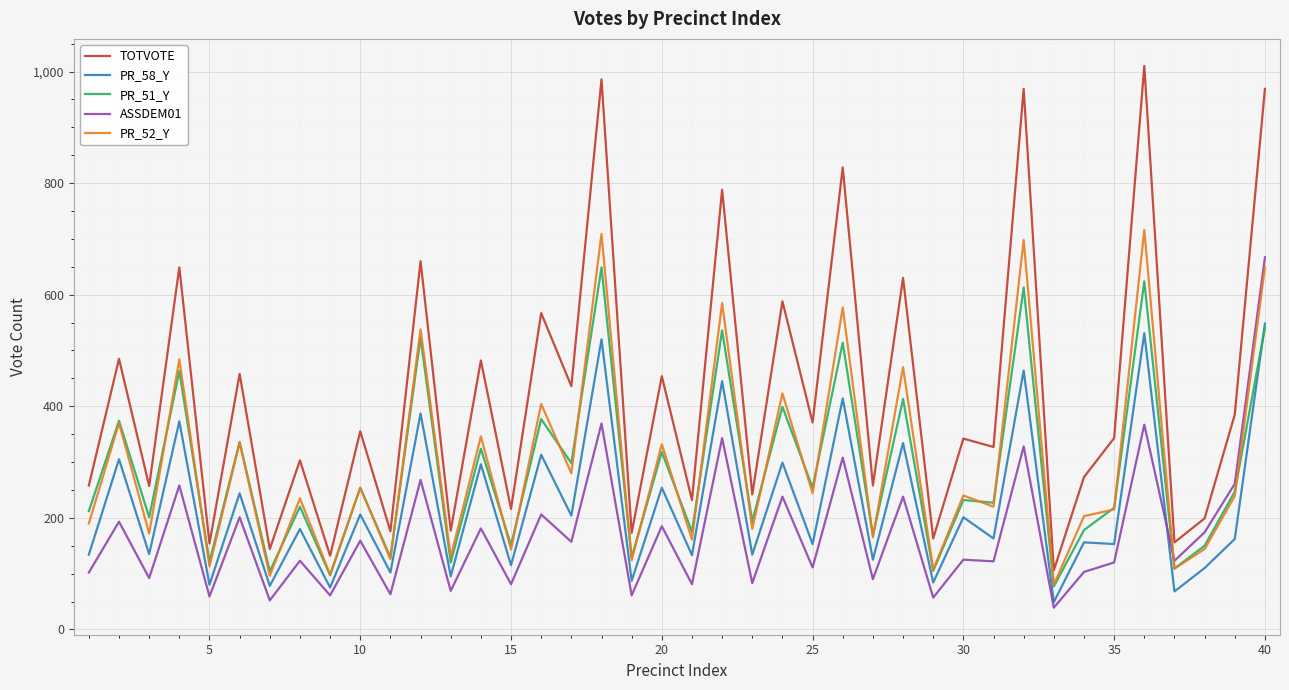

Which series has the widest spread of values?

TOTVOTE